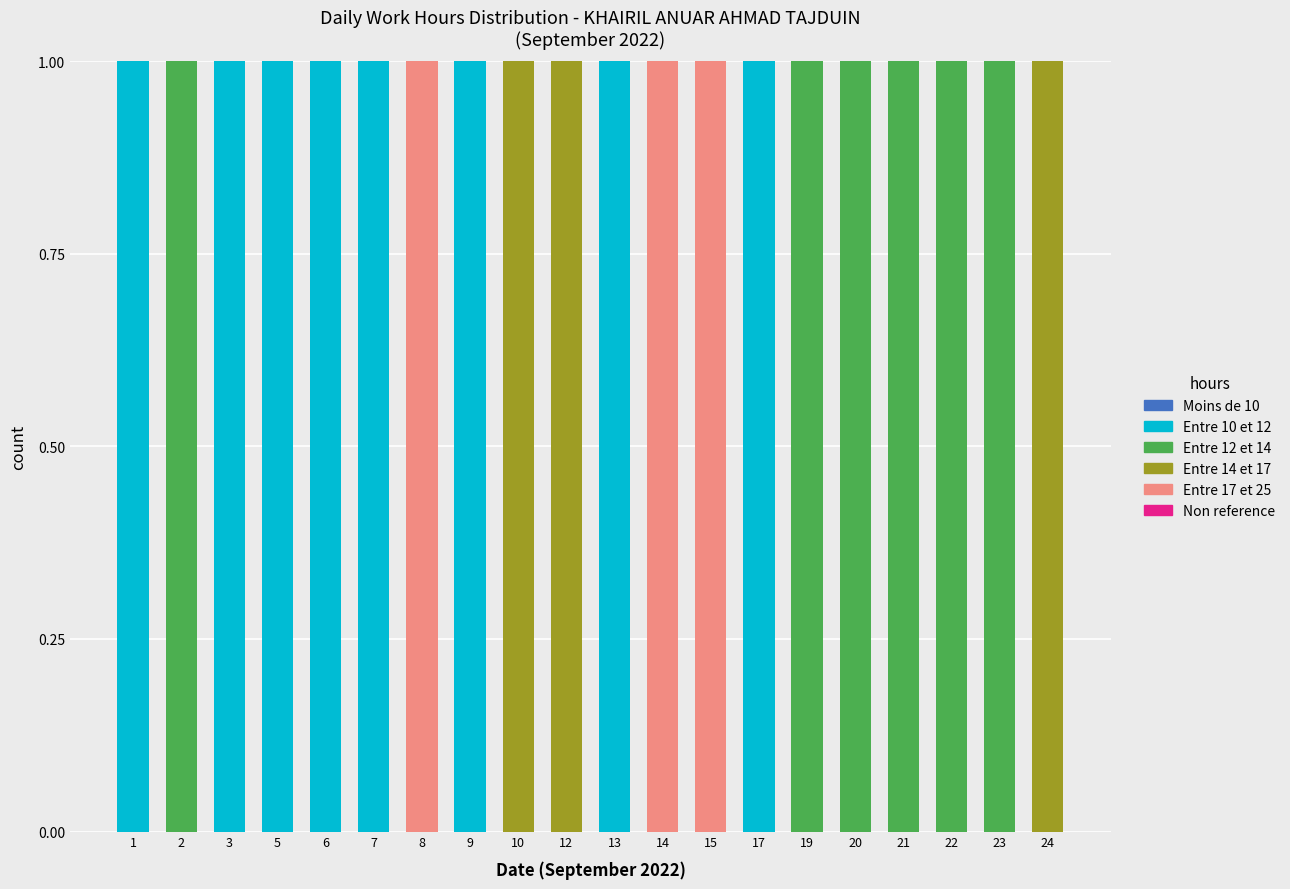

True or false: Entre 10 et 12 has a value of 0 at 8.

True